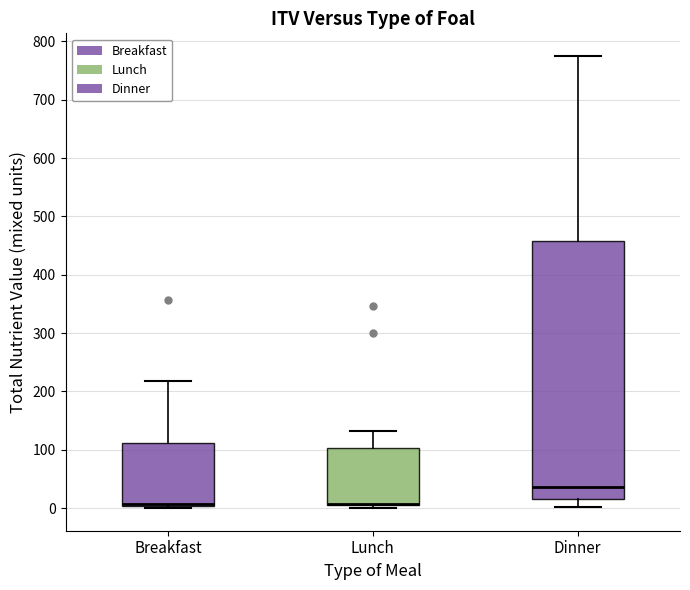

Reading left to right, read every box against the y-axis: the position of its median line, the range the box covers, and the ends of its whiskers. The values are not printed on the chart, so give them approximately, as read against the axis.

Breakfast: median 10, box 0 to 110, whiskers 0 (just below the box's lower edge) to 220
Lunch: median 10 (drawn on the box's lower edge), box 0 to 100, whiskers 0 (just below the box's lower edge) to 130
Dinner: median 40, box 20 to 460, whiskers 0 to 780